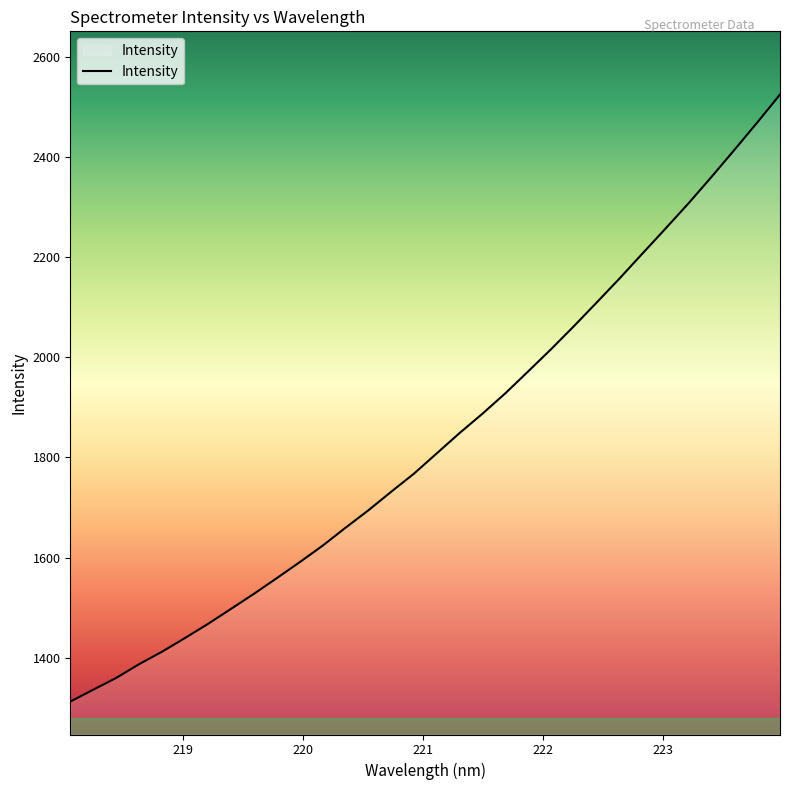

What is the difference between the maximum and minimum values?

1211.8